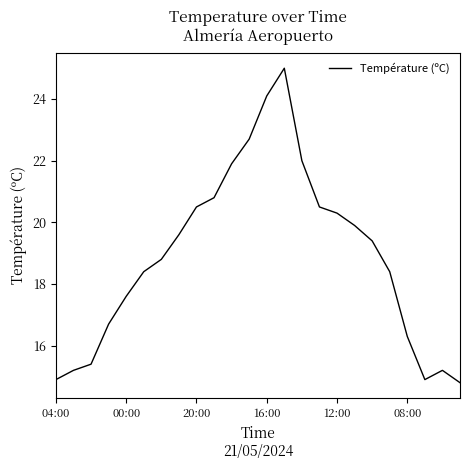

What is the maximum value shown in the chart?

25.0